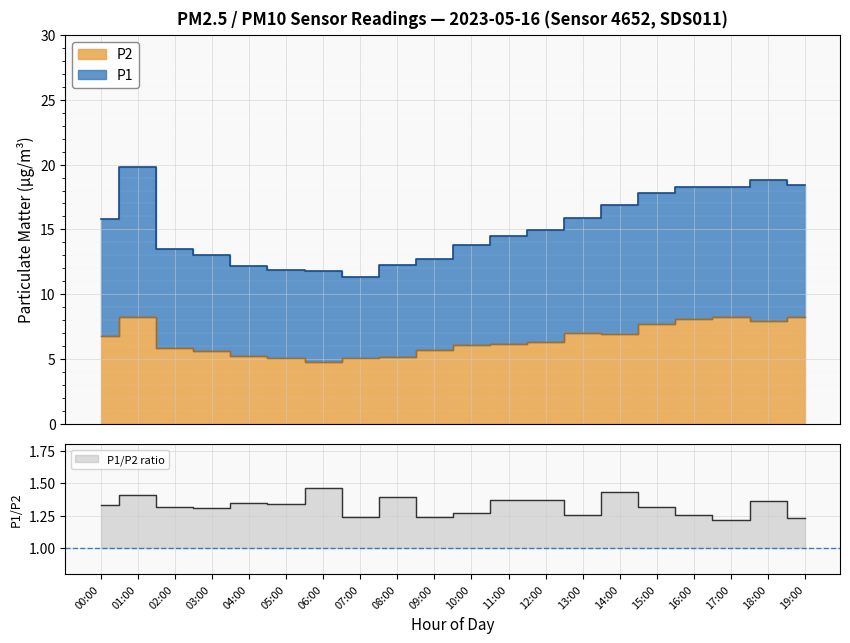

What is the label of the 12th point from the left?

11:00